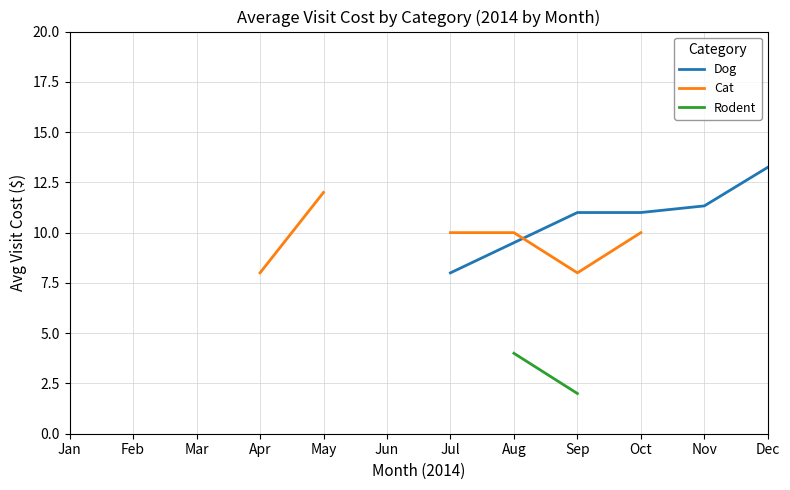

True or false: Cat and Dog intersect in this chart.

True